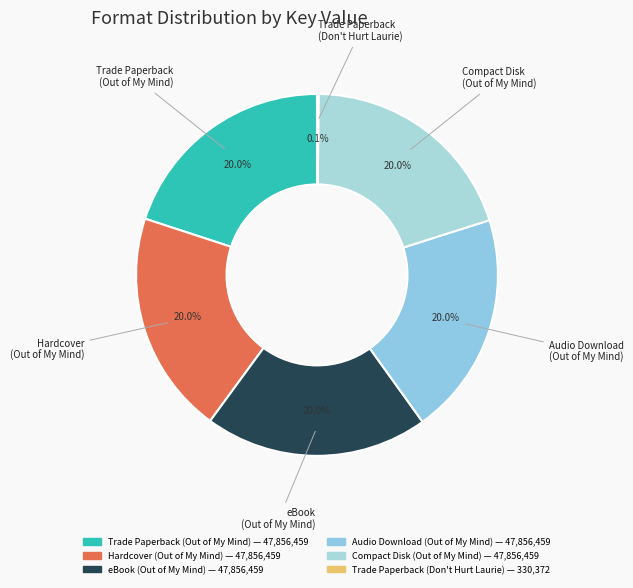

To the nearest percent, what is the difference between the largest and smallest slice percentages?

20%